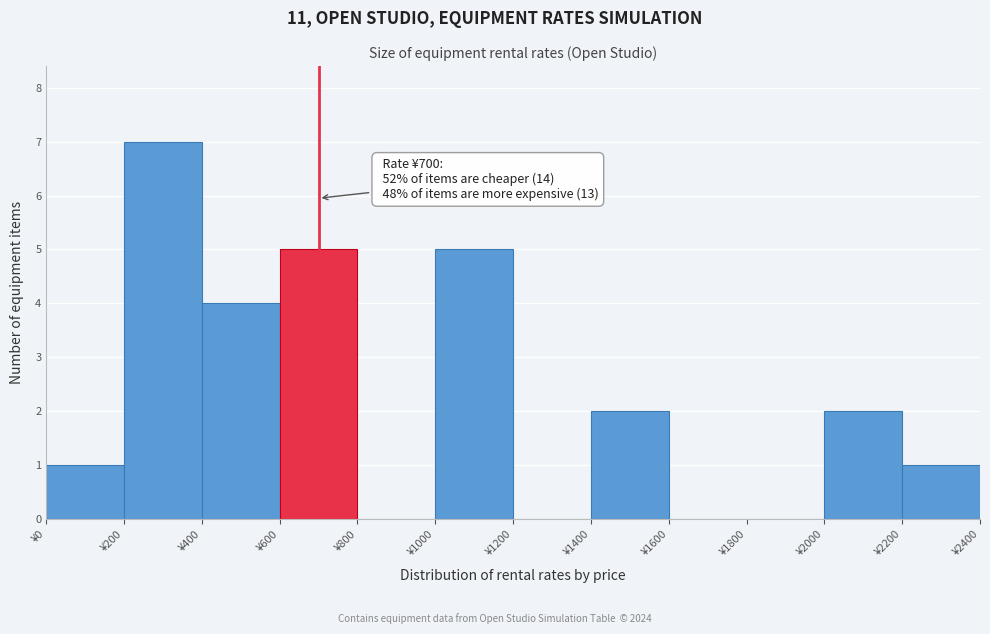

Over which range of the x-axis is the bar tallest?

200 to 400